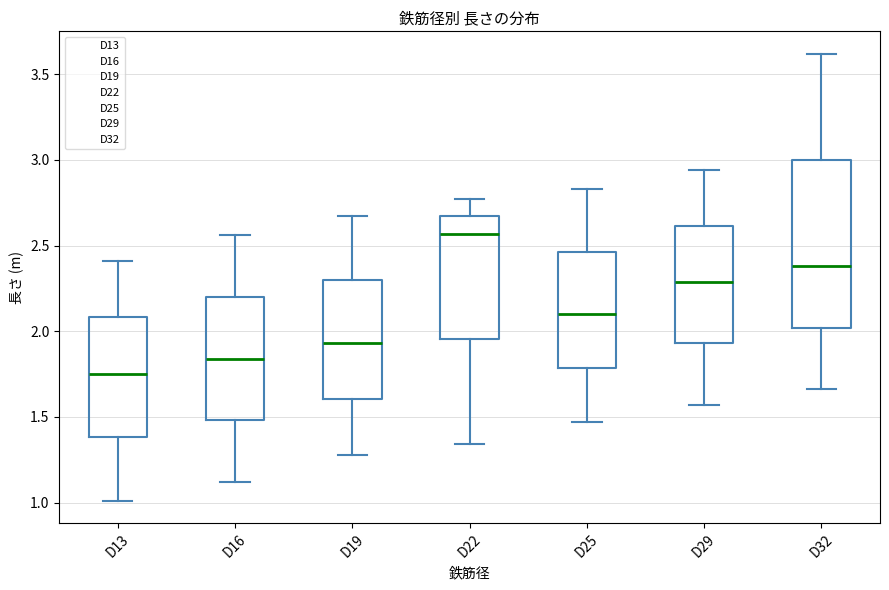

Reading left to right, transcribe this box plot: for each box, give where its median line is, the range the box spans, and where its two whiskers end, as read against the y-axis. The values are not printed on the chart, so give them approximately, as read against the axis.

D13: median 1.75, box 1.40 to 2.10, whiskers 1.00 to 2.40
D16: median 1.85, box 1.50 to 2.20, whiskers 1.10 to 2.55
D19: median 1.95, box 1.60 to 2.30, whiskers 1.30 to 2.65
D22: median 2.55, box 1.95 to 2.65, whiskers 1.35 to 2.75
D25: median 2.10, box 1.80 to 2.45, whiskers 1.45 to 2.85
D29: median 2.30, box 1.95 to 2.60, whiskers 1.55 to 2.95
D32: median 2.40, box 2.00 to 3.00, whiskers 1.65 to 3.60